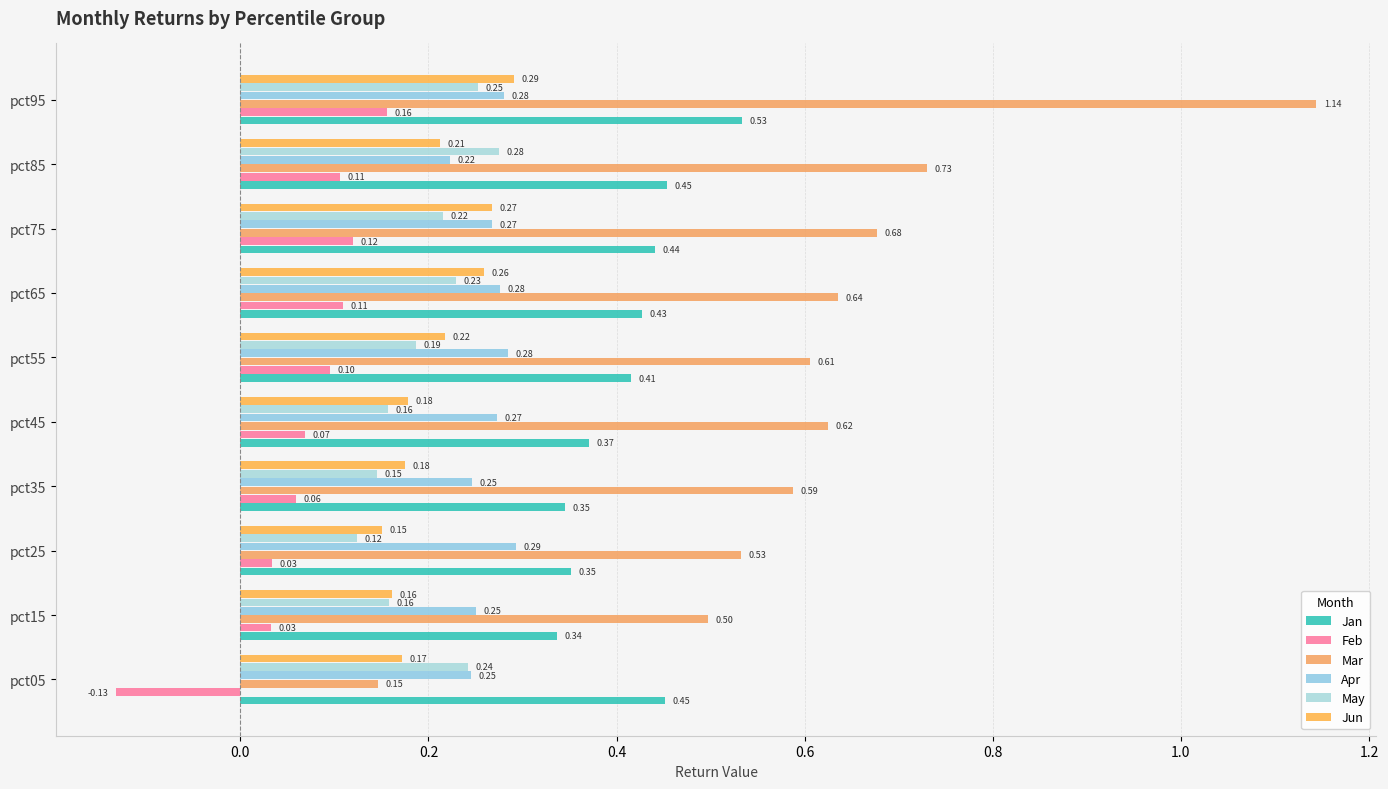

At which category does the chart reach its minimum across all series?

pct05